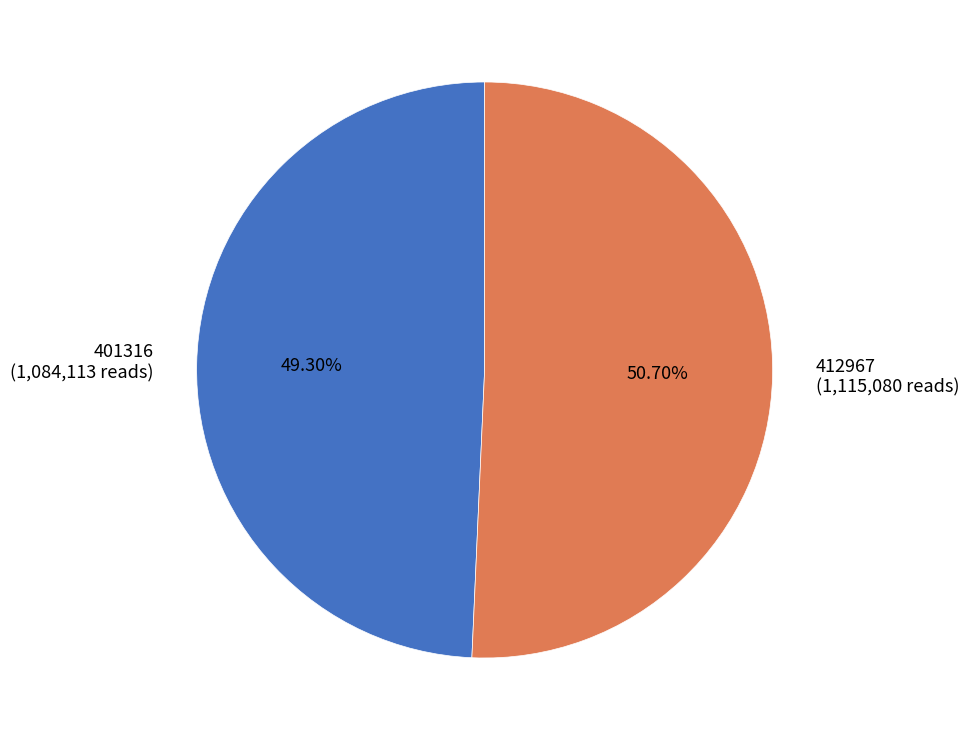

Is the sum of 412967 and 401316 greater than half?

Yes